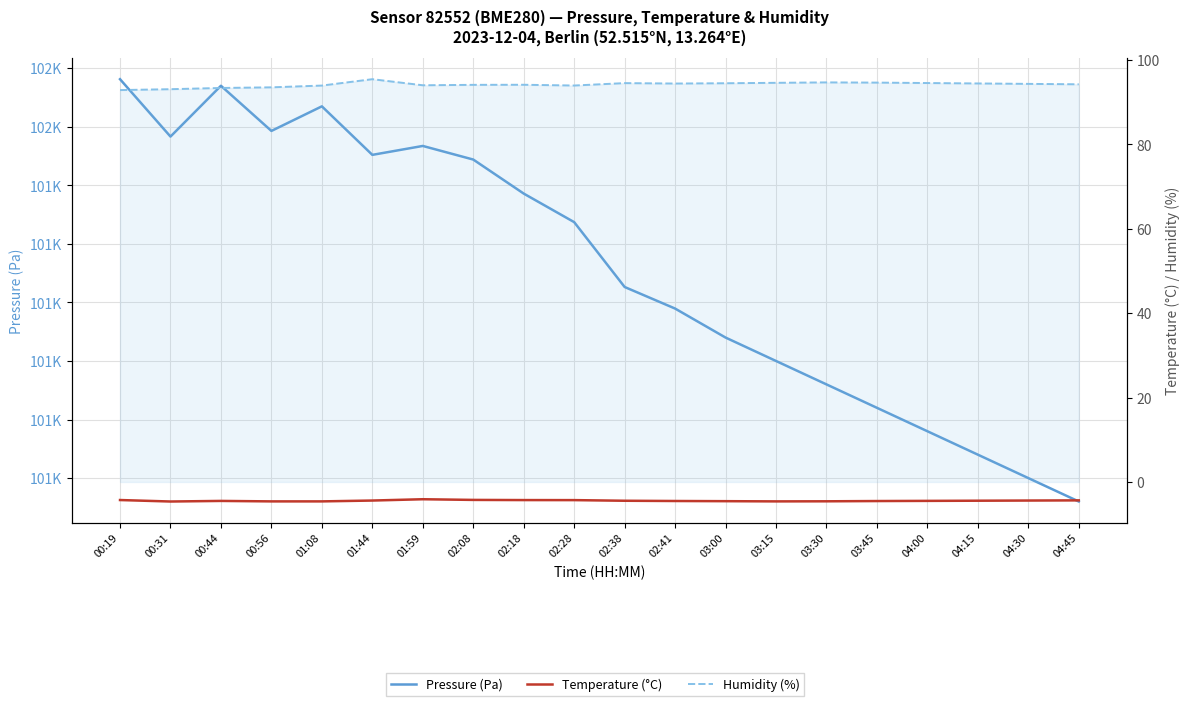

How many distinct data groups are displayed?

3